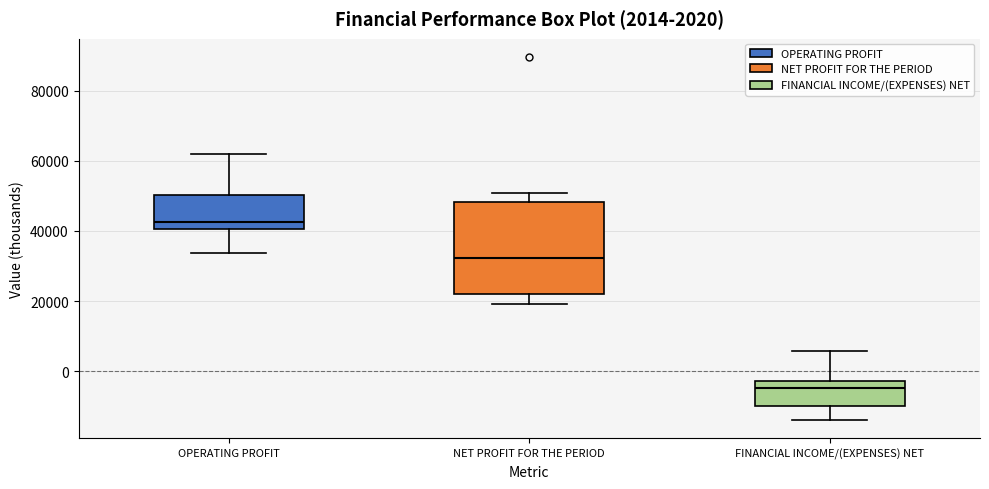

Which box's median line is the highest?

OPERATING PROFIT